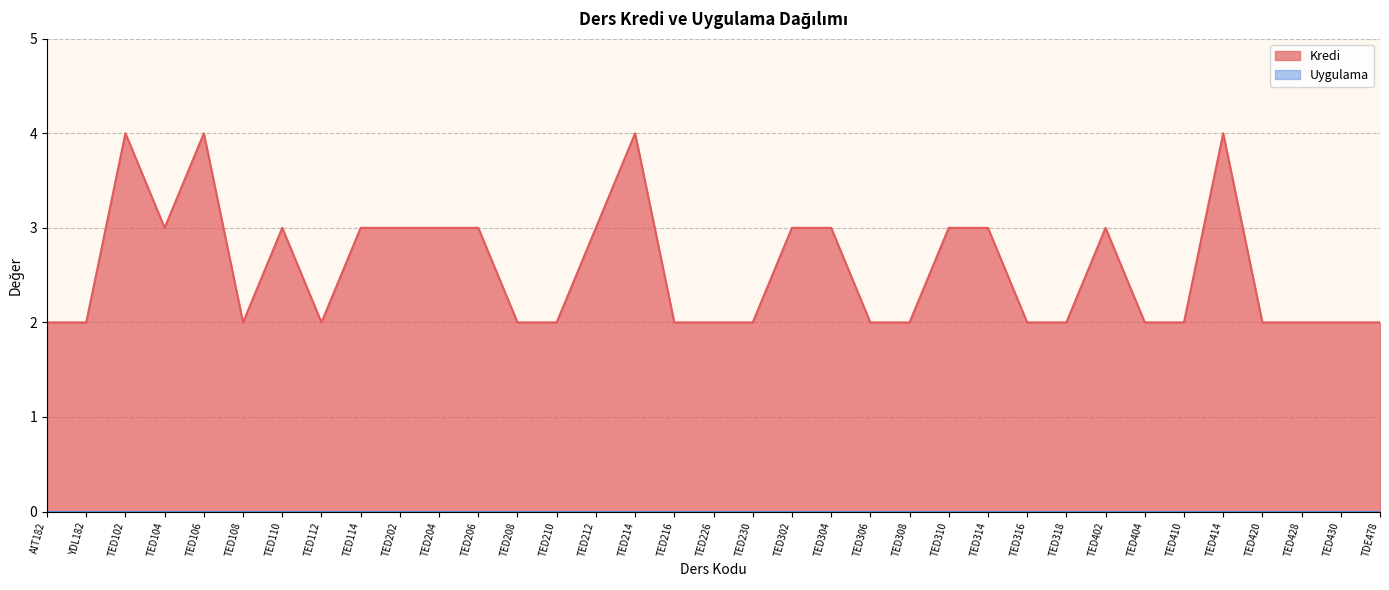

Is it true that the value at TED106 is 2?

False